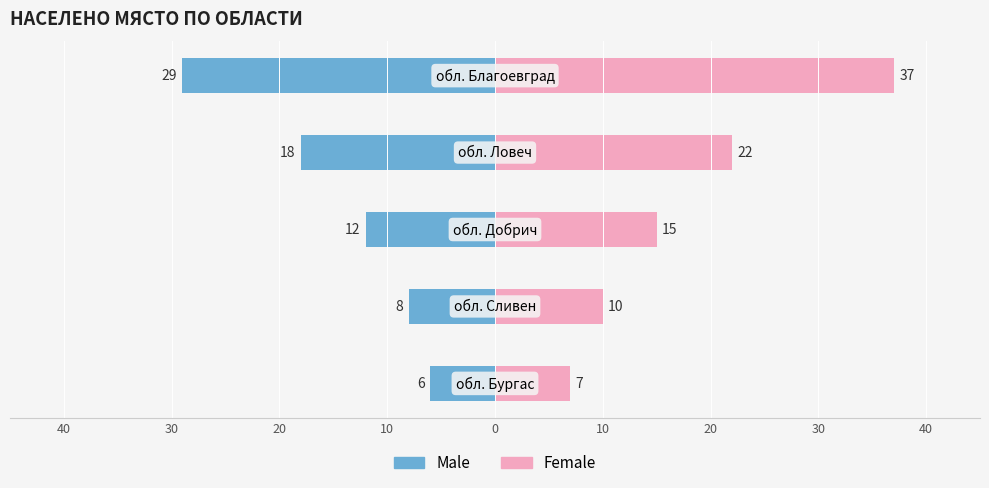

How many bars are there in total?

10